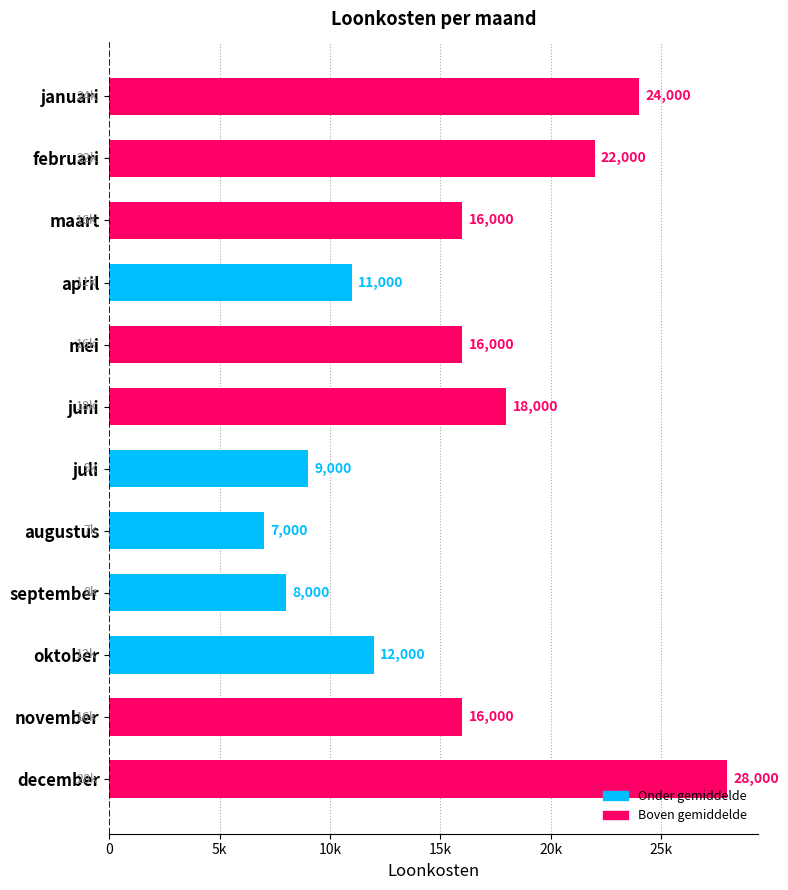

Does the chart contain any negative values?

No